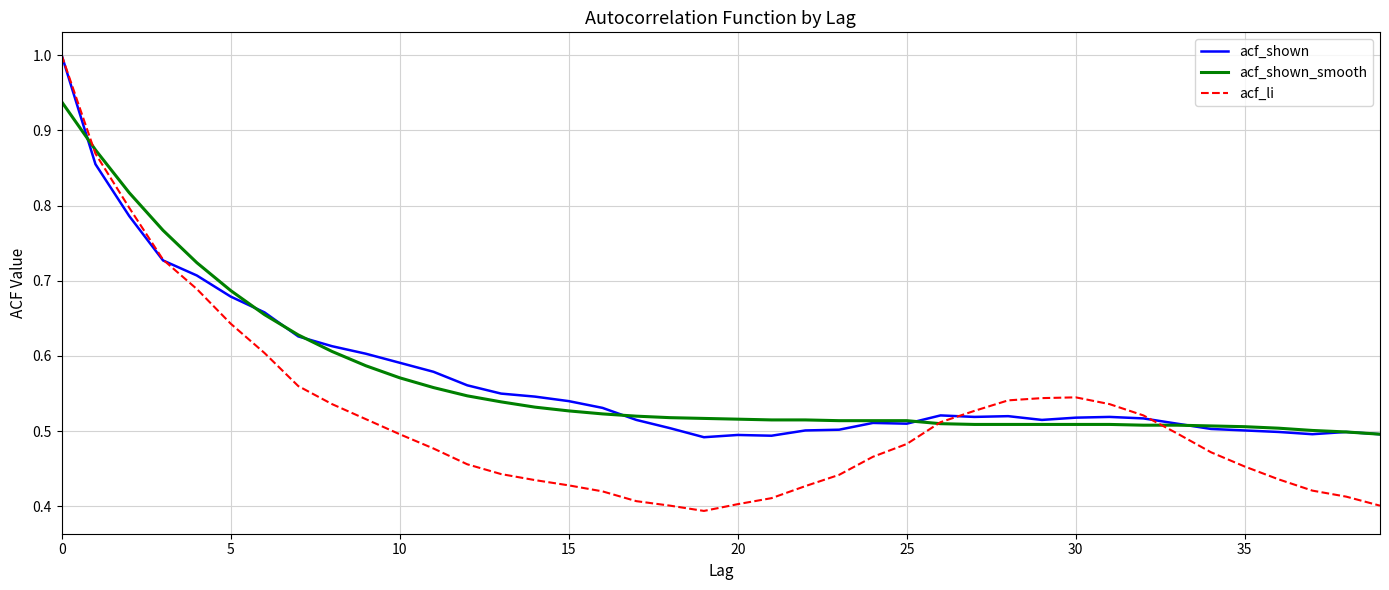

What is the maximum value for acf_li?

1.0